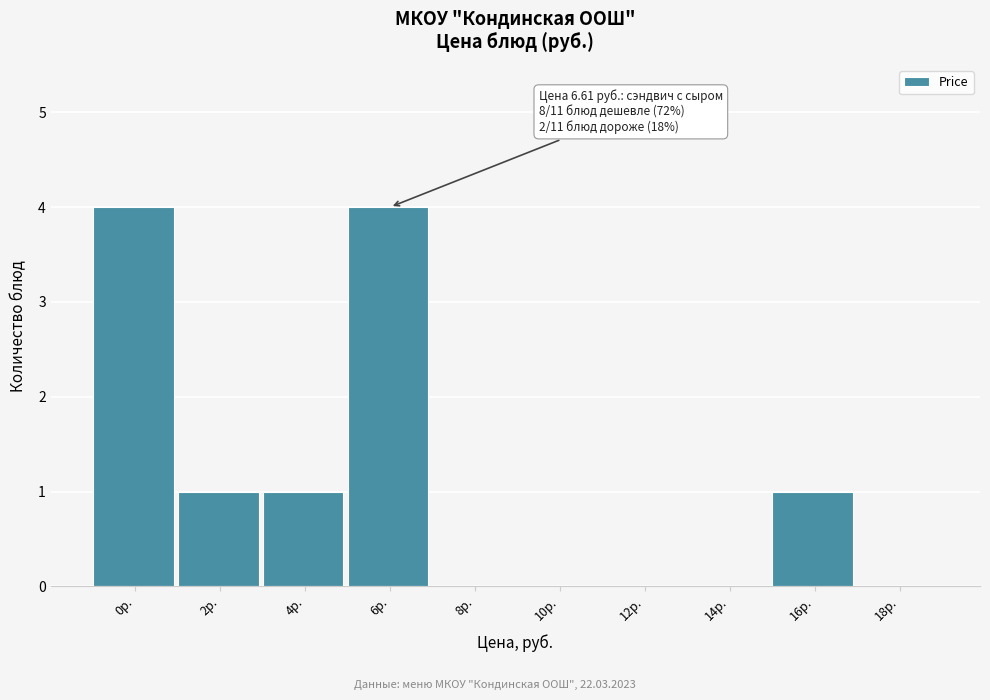

Reading right to left, transcribe all the data shown in this chart.

18р.=0	16р.=1	14р.=0	12р.=0	10р.=0	8р.=0	6р.=4	4р.=1	2р.=1	0р.=4